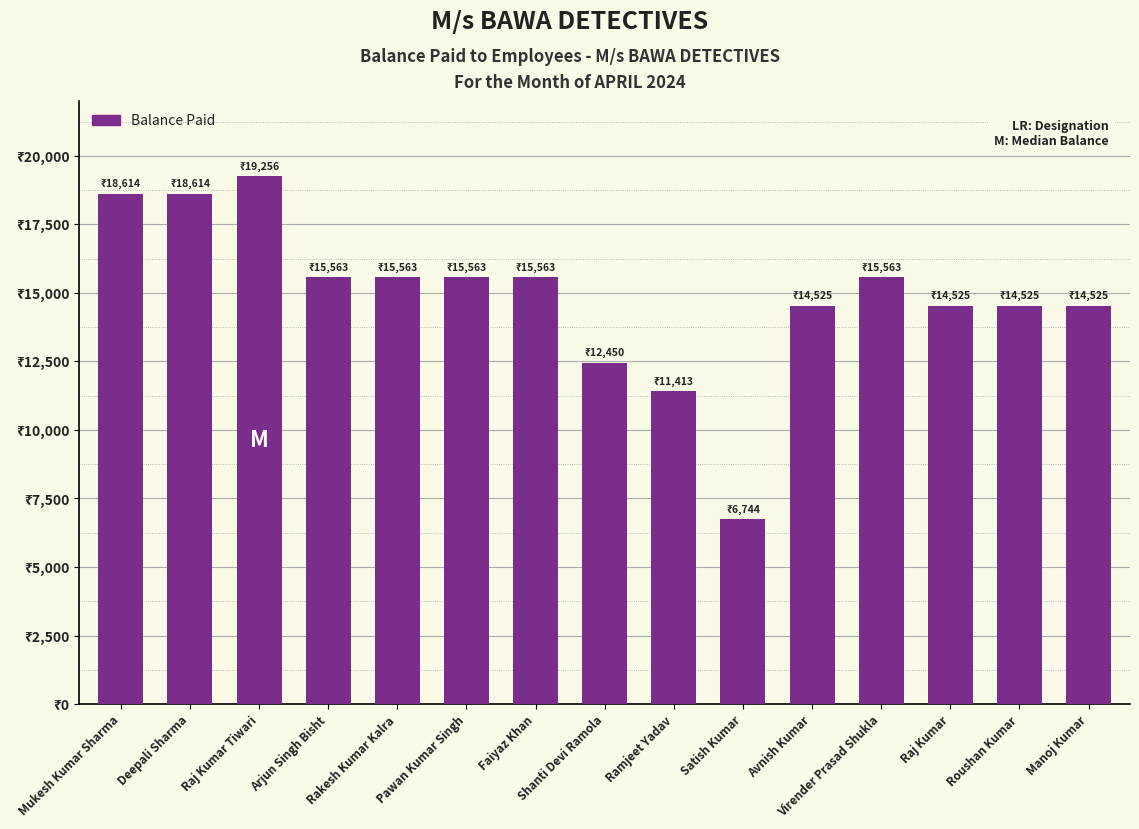

Does the chart contain stacked bars?

No